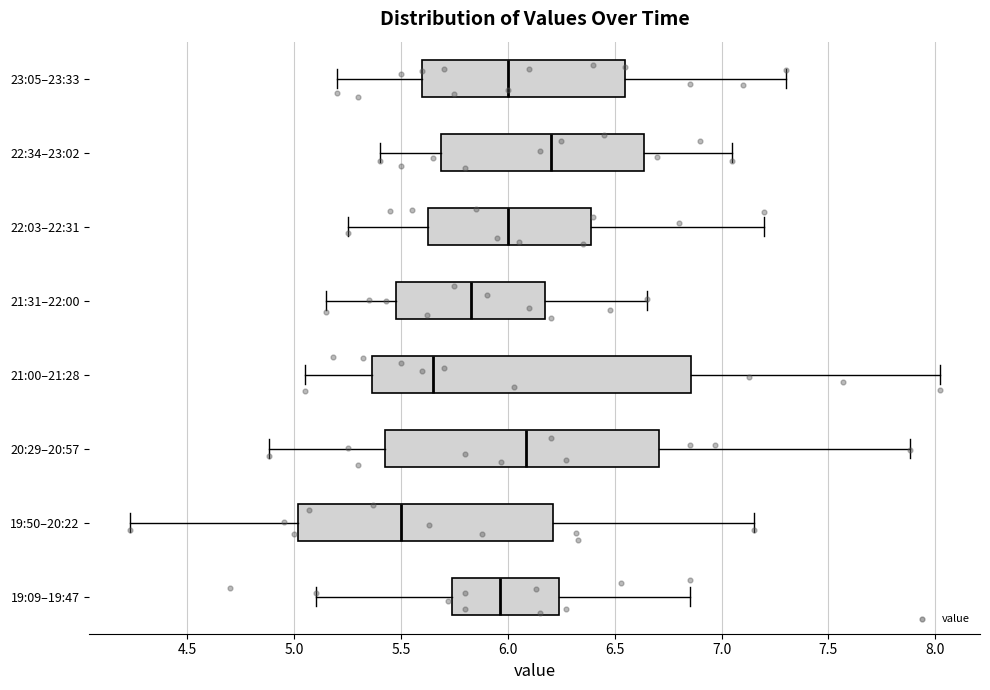

Reading bottom to top, read every box against the x-axis: the position of its median line, the range the box covers, and the ends of its whiskers. The values are not printed on the chart, so give them approximately, as read against the axis.

19:09–19:47: median 5.95, box 5.75 to 6.25, whiskers 5.10 to 6.85
19:50–20:22: median 5.50, box 5.00 to 6.20, whiskers 4.25 to 7.15
20:29–20:57: median 6.10, box 5.45 to 6.70, whiskers 4.90 to 7.90
21:00–21:28: median 5.65, box 5.35 to 6.85, whiskers 5.05 to 8.00
21:31–22:00: median 5.85, box 5.50 to 6.20, whiskers 5.15 to 6.65
22:03–22:31: median 6.00, box 5.65 to 6.40, whiskers 5.25 to 7.20
22:34–23:02: median 6.20, box 5.70 to 6.65, whiskers 5.40 to 7.05
23:05–23:33: median 6.00, box 5.60 to 6.55, whiskers 5.20 to 7.30